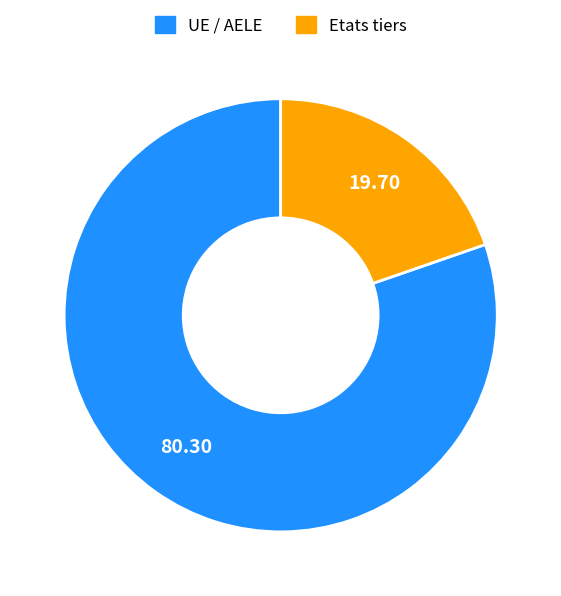

Which category has the biggest portion of the pie?

UE / AELE